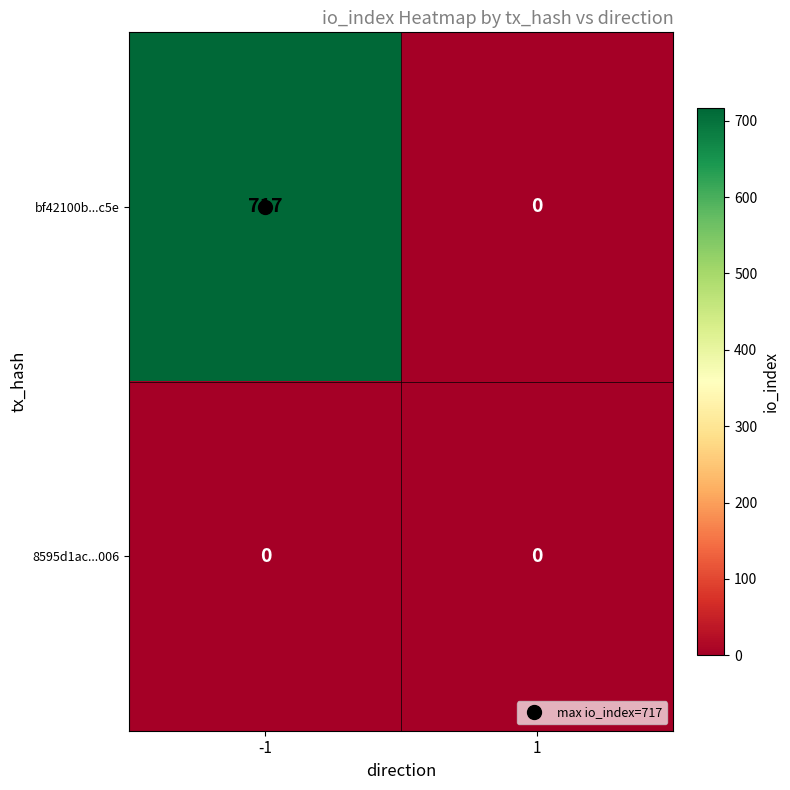

The bf42100b...c5e series shows 717 at -1. True or false?

True